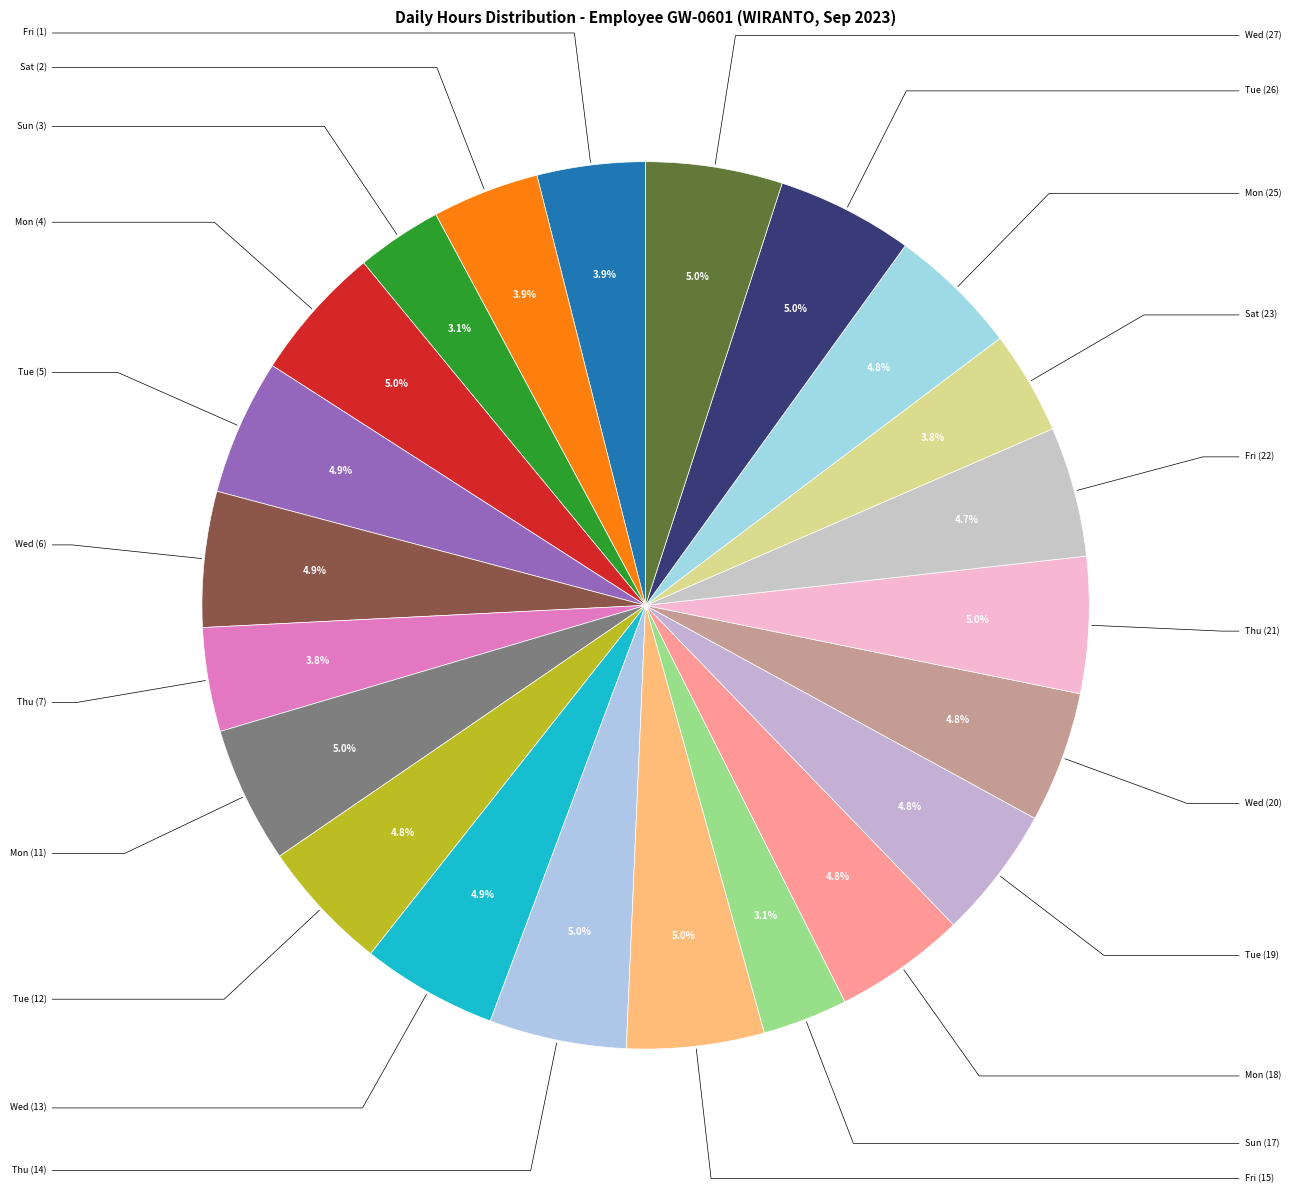

How many segments does this pie chart have?

22